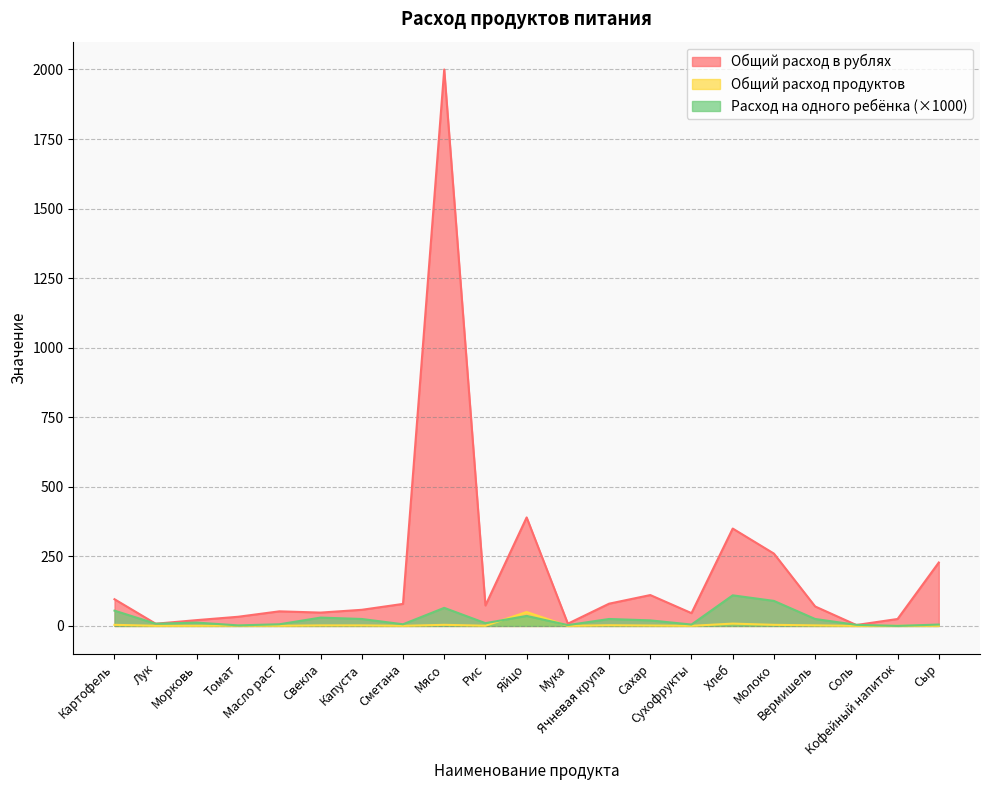

At which category does Общий расход продуктов reach its first local peak?

Томат